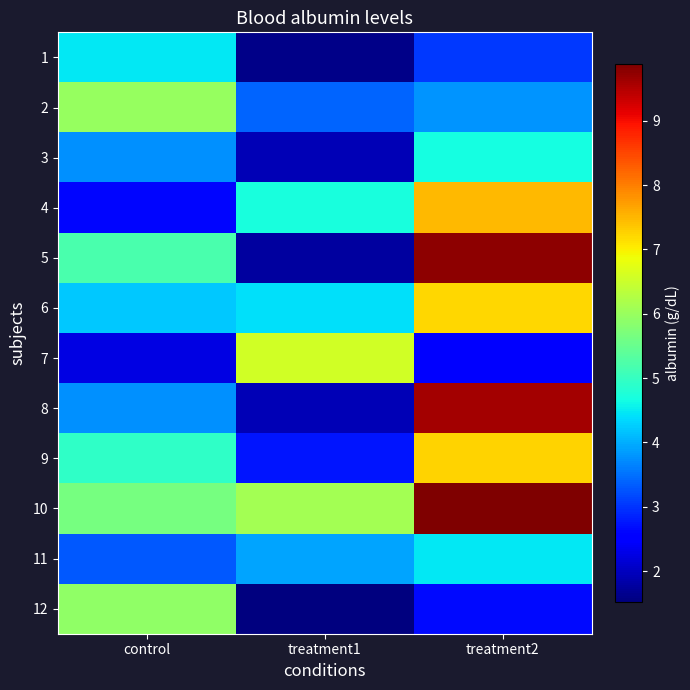

Count the number of categories in the chart.

3